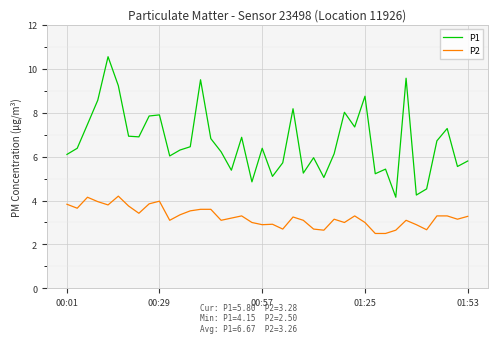

At how many categories does at least one series exceed 4?

40